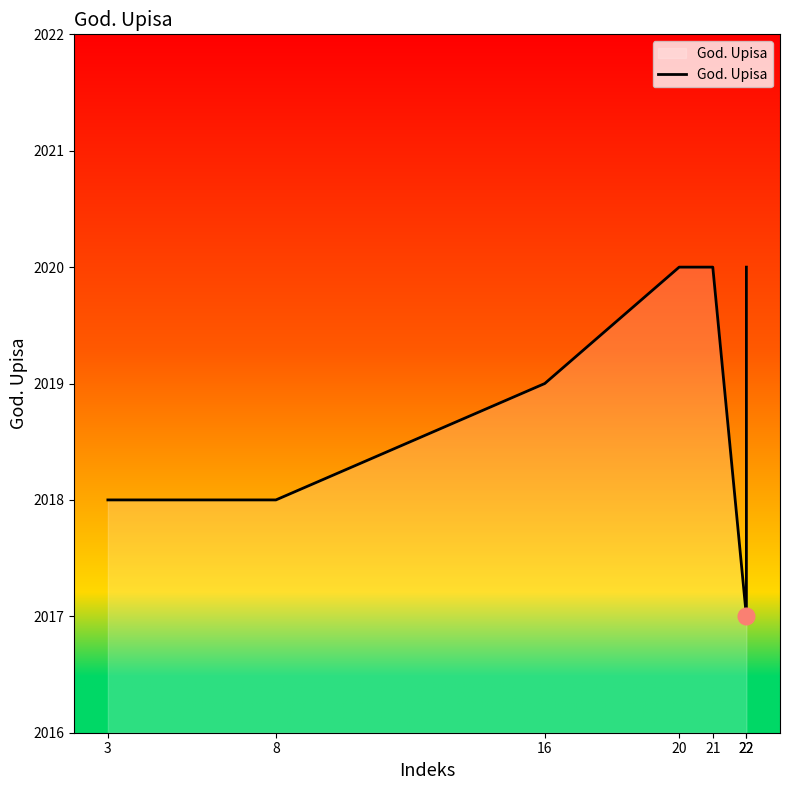

Approximately how many times larger is the value at 22 compared to 22?

1.0